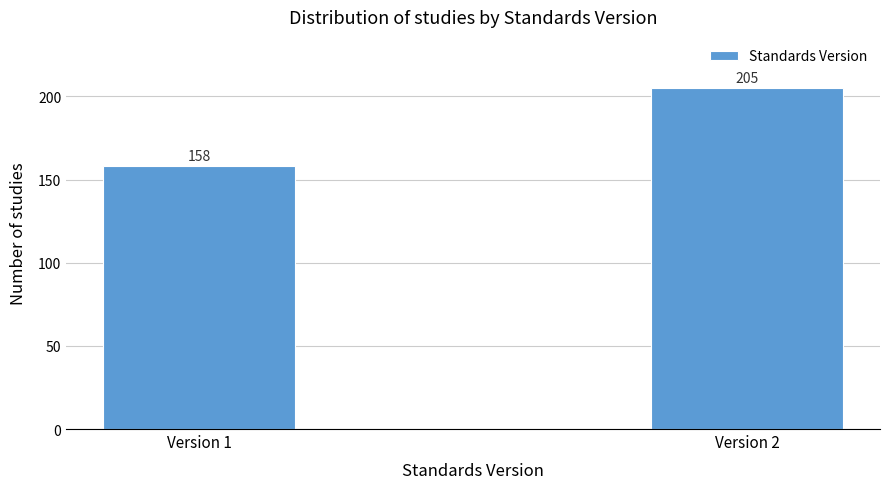

Reading left to right, extract all data points from this chart.

158	205